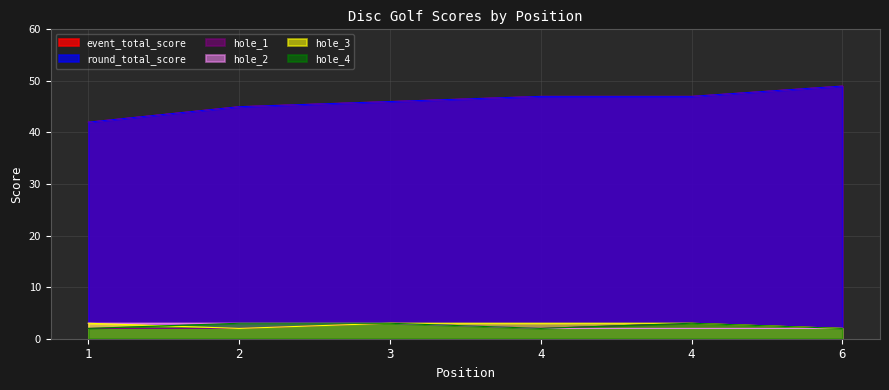

The value of event_total_score at 4 is 80. True or false?

False